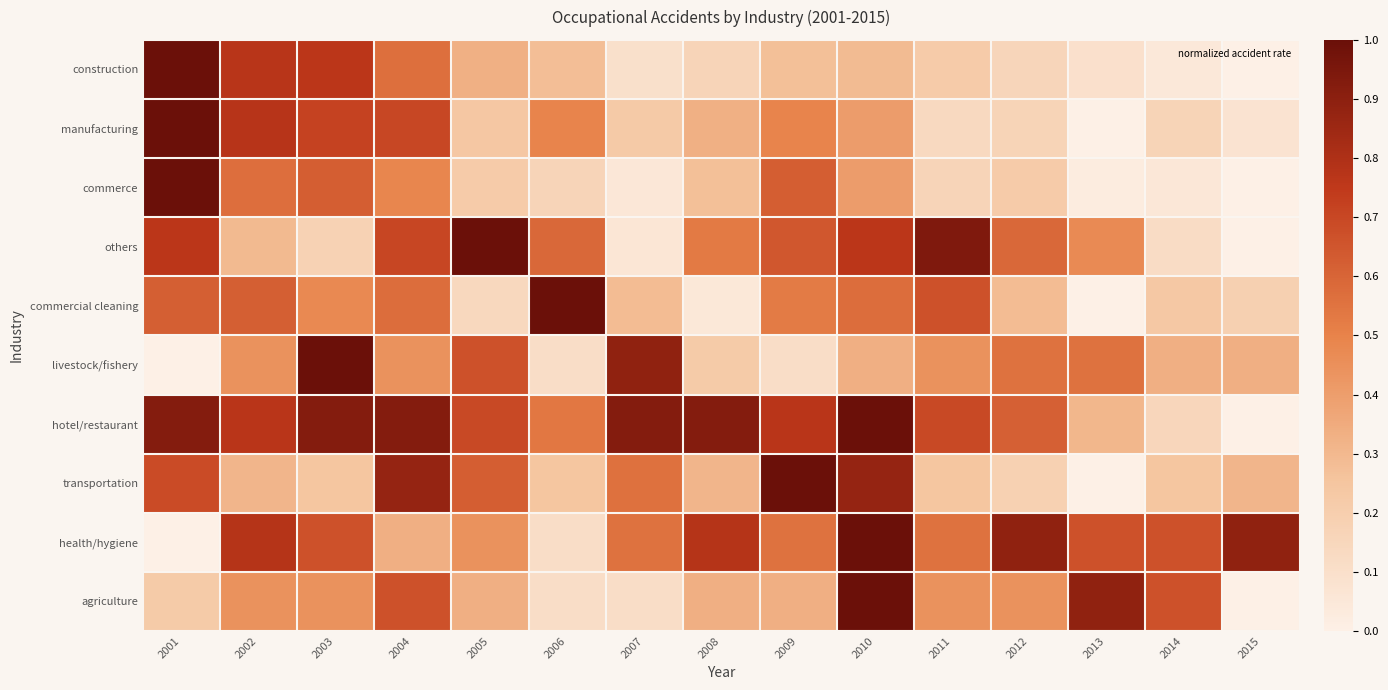

Which series has the largest total across all categories?

hotel/restaurant